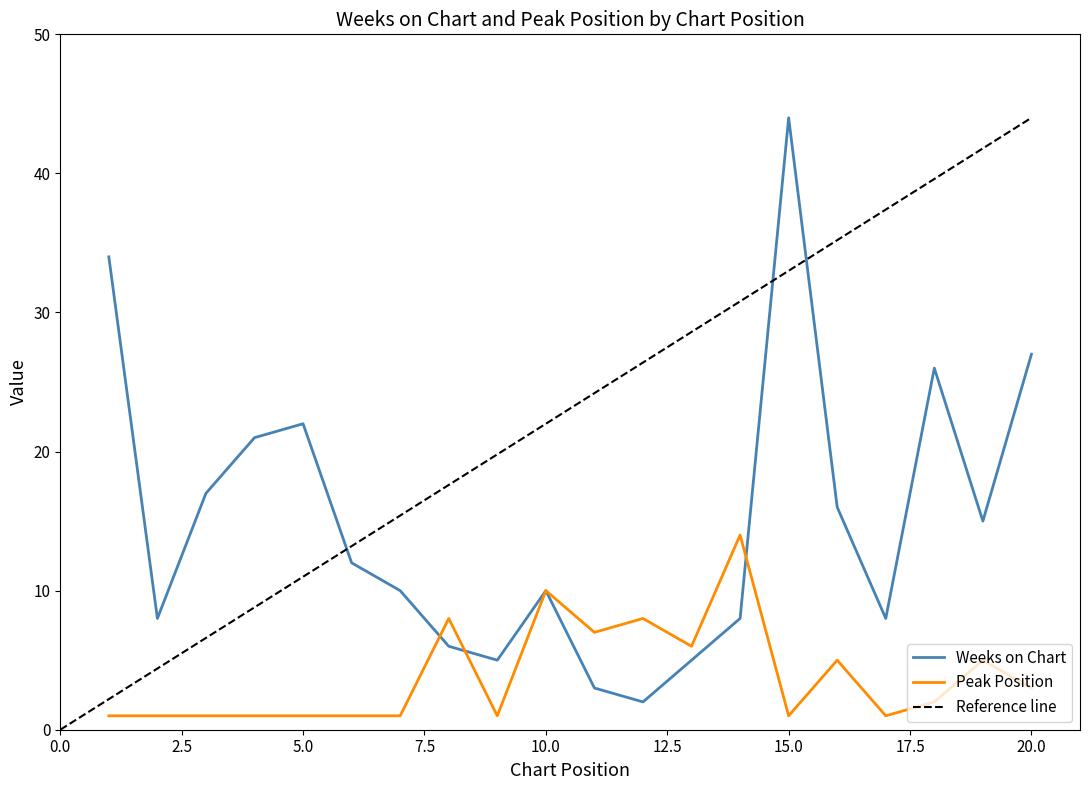

Reading left to right, what are all the values shown in this chart?

Weeks on Chart: 1=34	2=8	3=17	4=21	5=22	6=12	7=10	8=6	9=5	10=10	11=3	12=2	13=5	14=8	15=44	16=16	17=8	18=26	19=15	20=27
Peak Position: 1=1	2=1	3=1	4=1	5=1	6=1	7=1	8=8	9=1	10=10	11=7	12=8	13=6	14=14	15=1	16=5	17=1	18=2	19=5	20=3